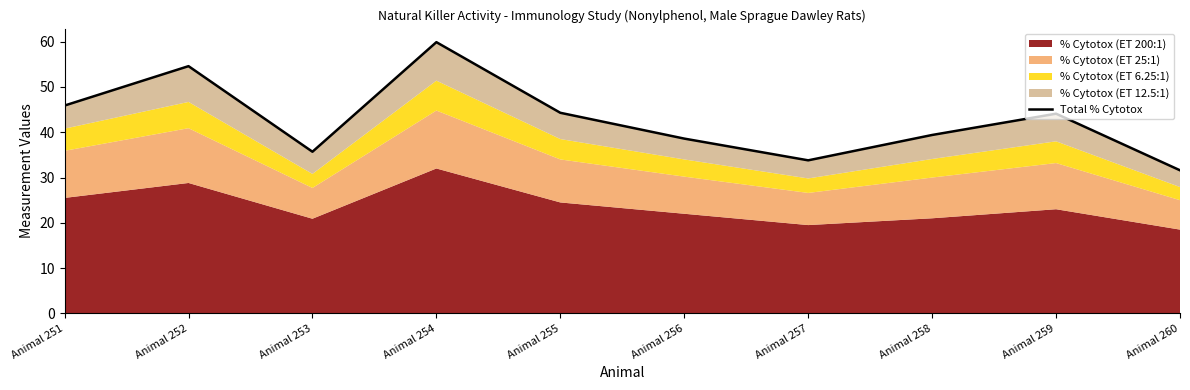

At which label does the data first exceed 44?

Animal 251